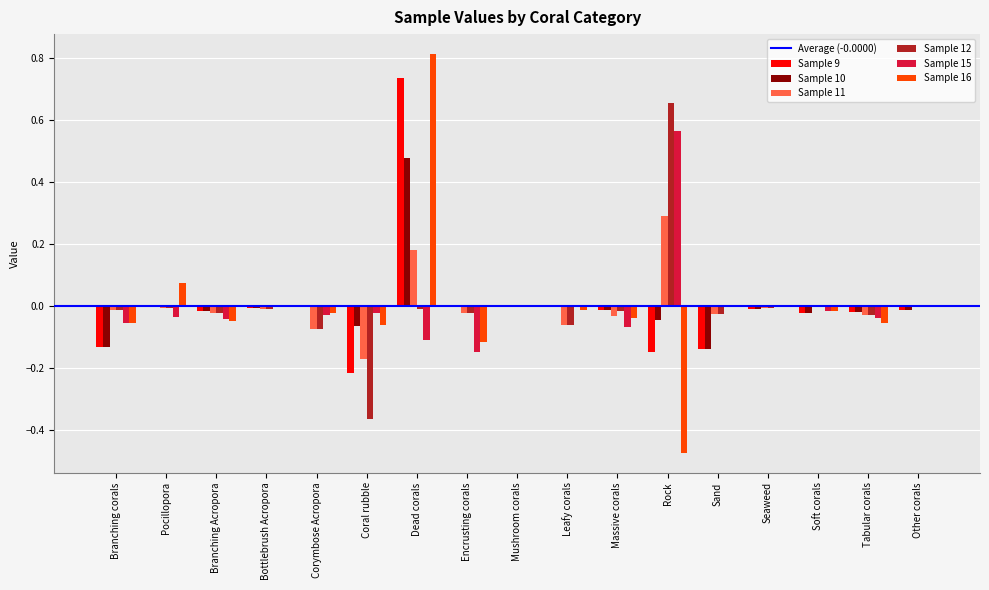

How many groups of bars are there?

17